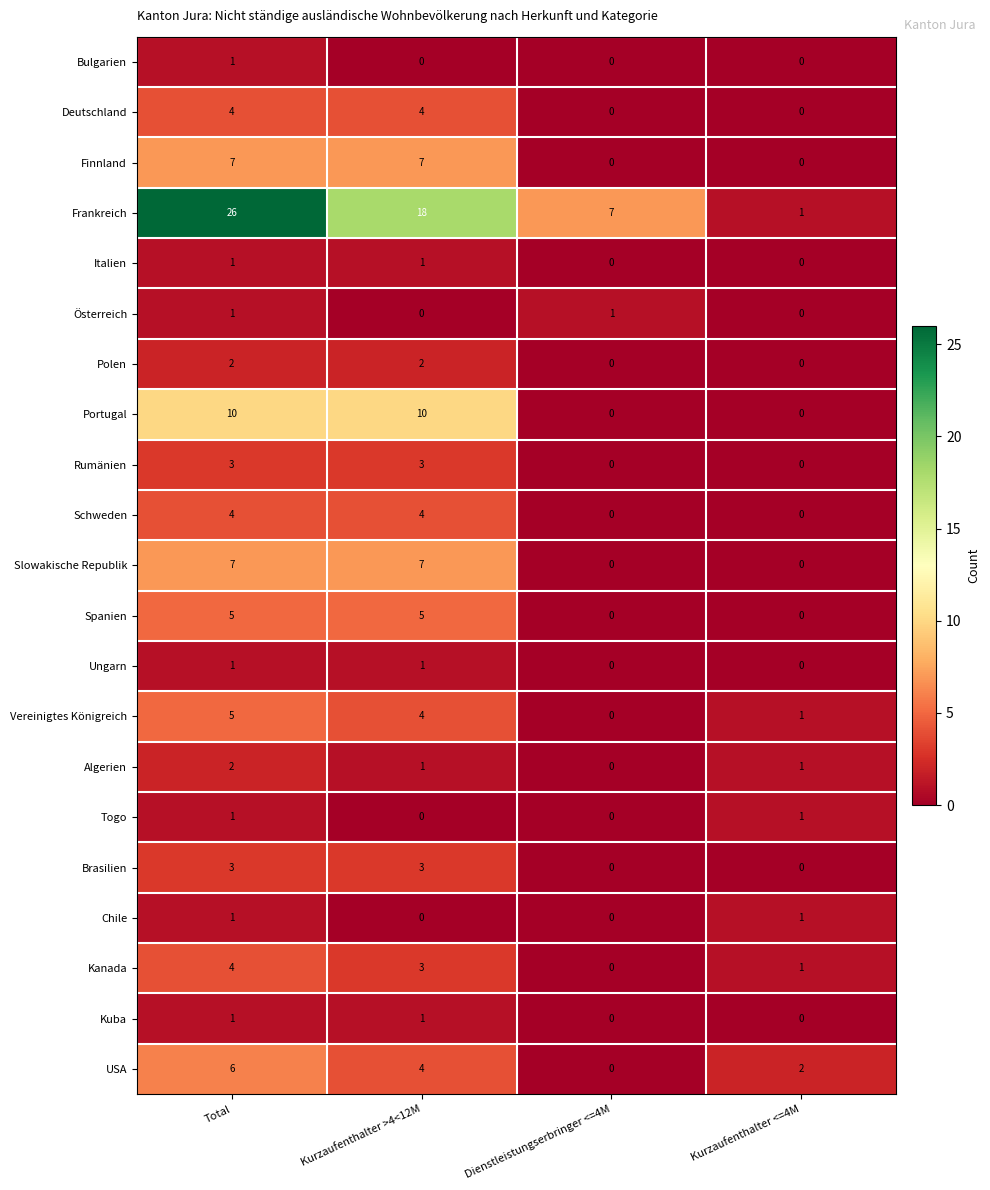

Between Kurzaufenthalter >4<12M and Dienstleistungserbringer <=4M, which series saw the biggest shift?

Frankreich